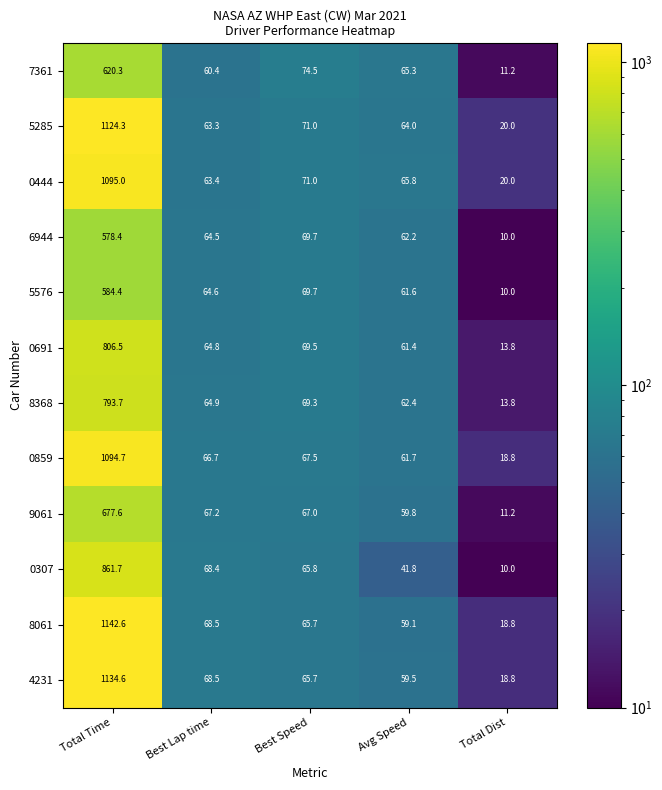

What is the minimum value shown in the chart?

10.0